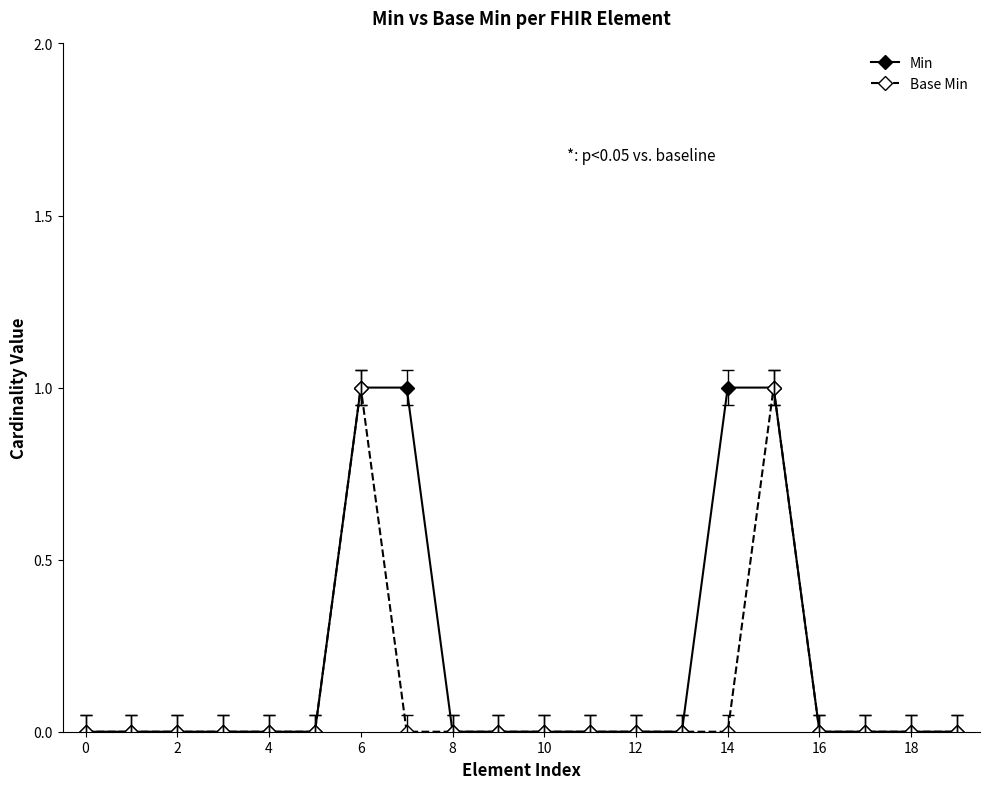

What is the value of the Min point at the 15th from the left?

1